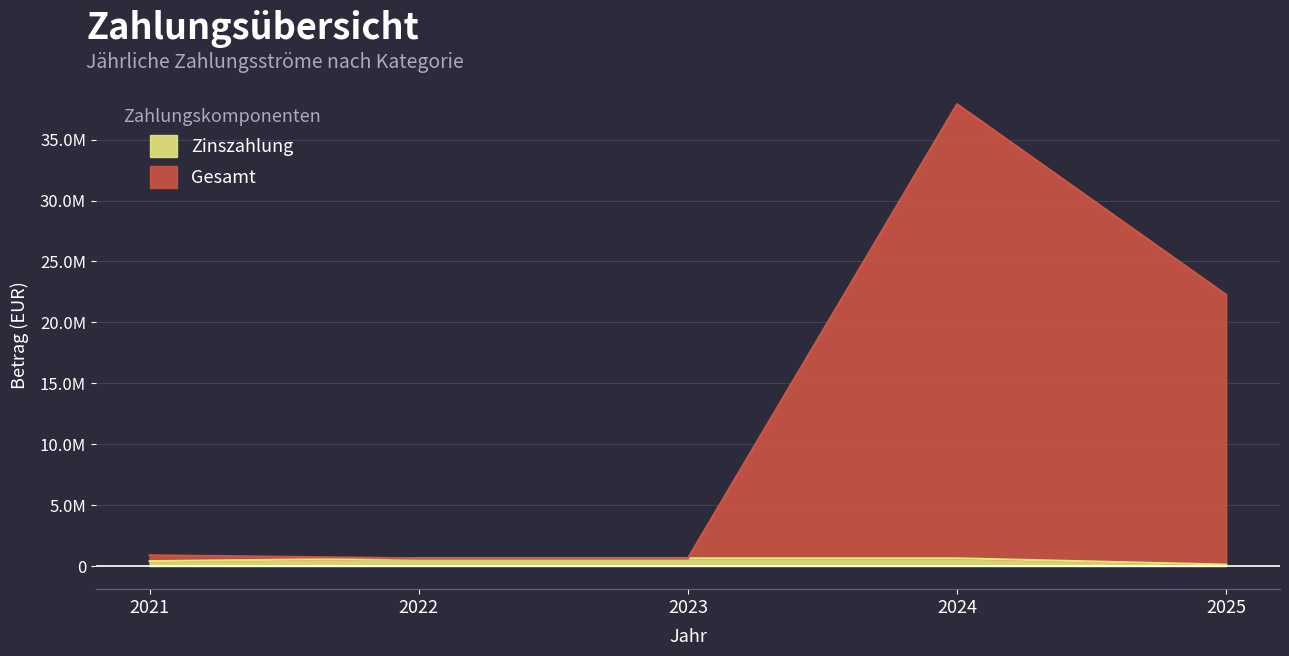

What is the sum of the Gesamt values at 2024 and 2021?

38802180.8